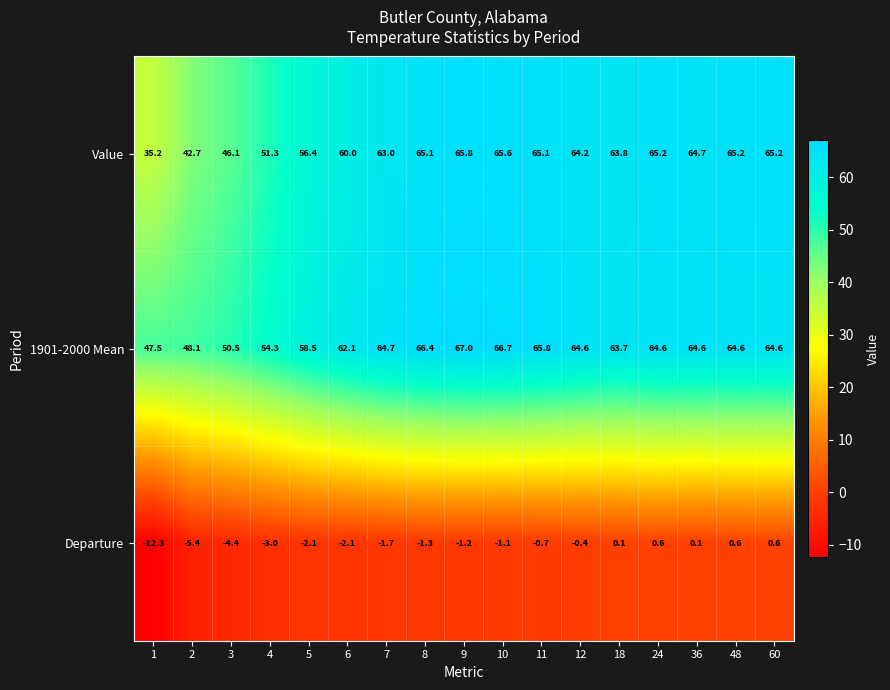

Is it true that 1901-2000 Mean equals 48.1 at 2?

True